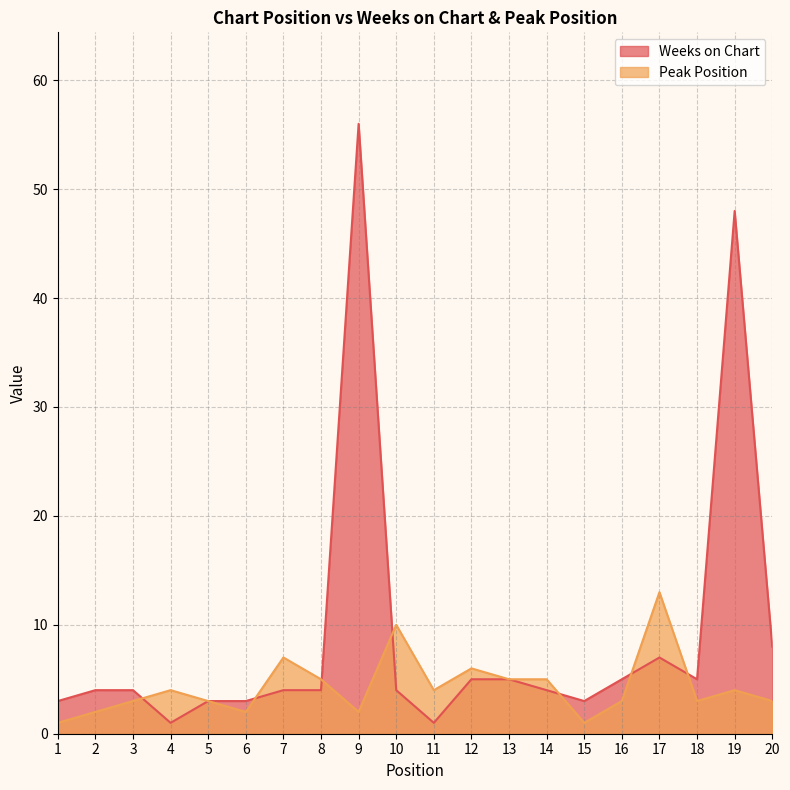

What are all the series names shown in the legend?

Weeks on Chart, Peak Position